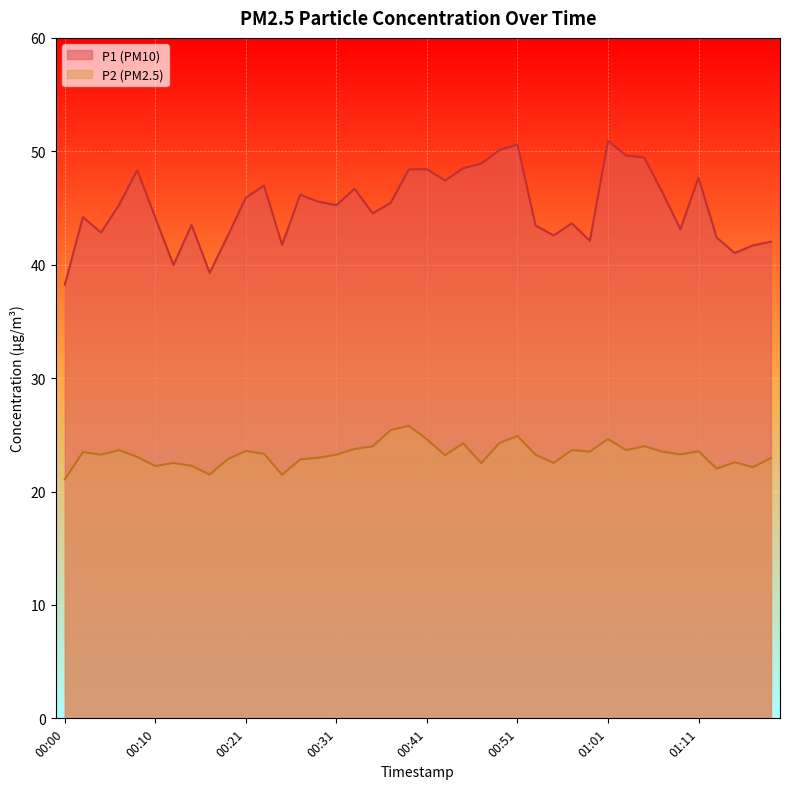

At which label is P2 closest to 23?

00:29